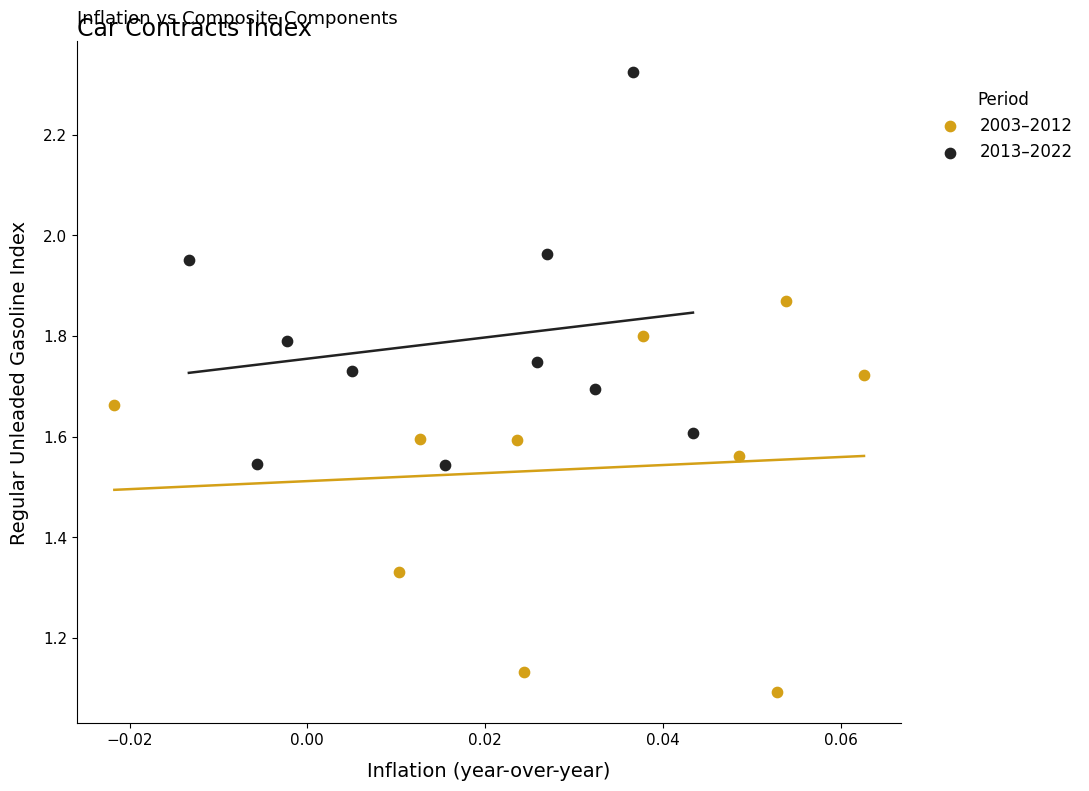

Which series reaches the maximum Y coordinate?

2013–2022